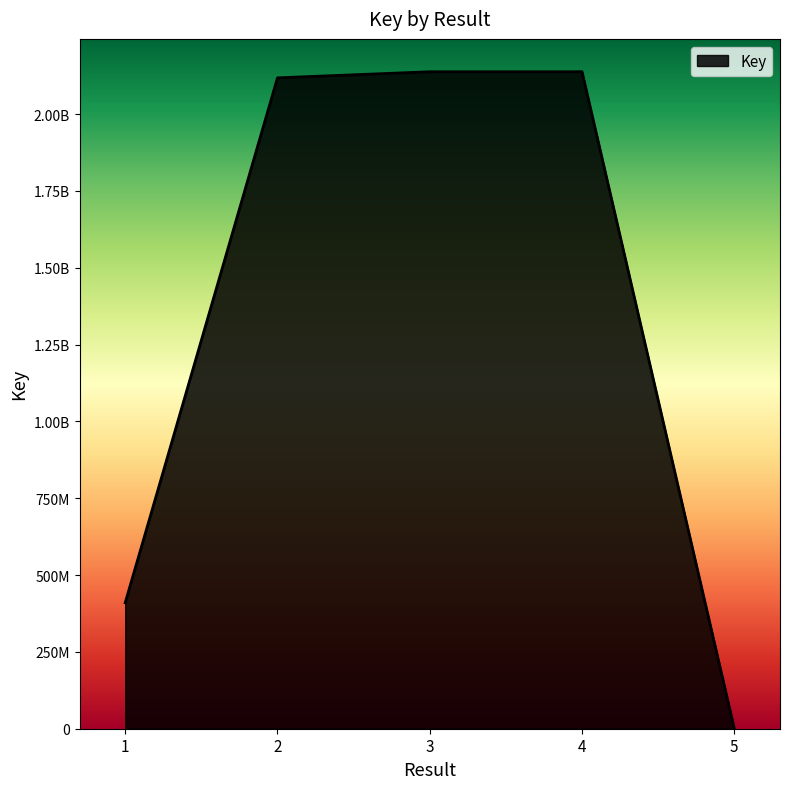

Does the chart display data point markers on the line(s)?

No